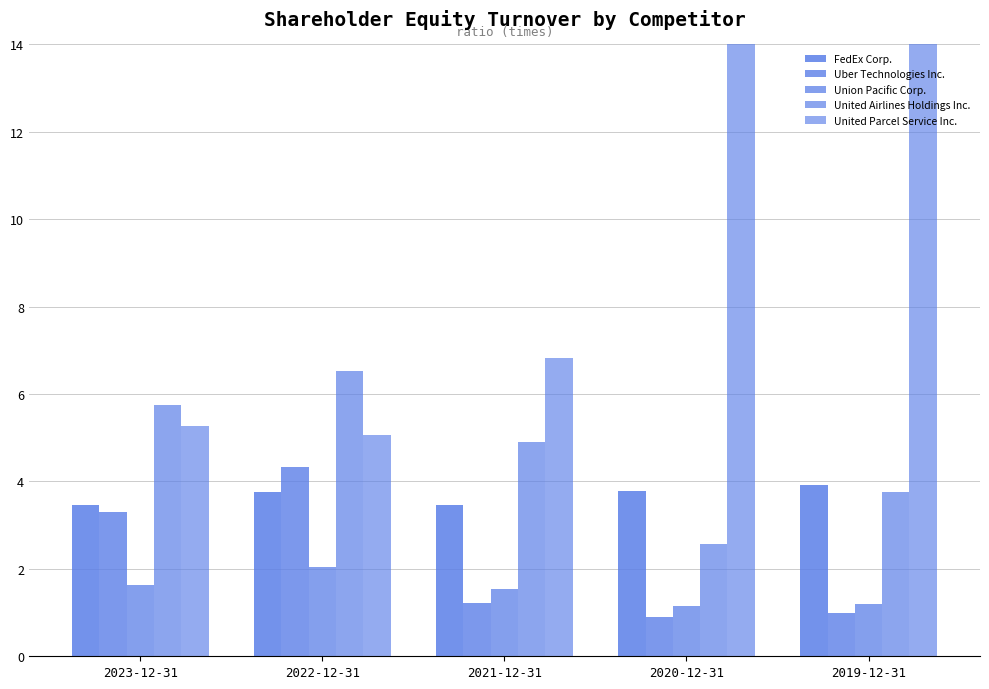

What are all the series names shown in the legend?

FedEx Corp., Uber Technologies Inc., Union Pacific Corp., United Airlines Holdings Inc., United Parcel Service Inc.